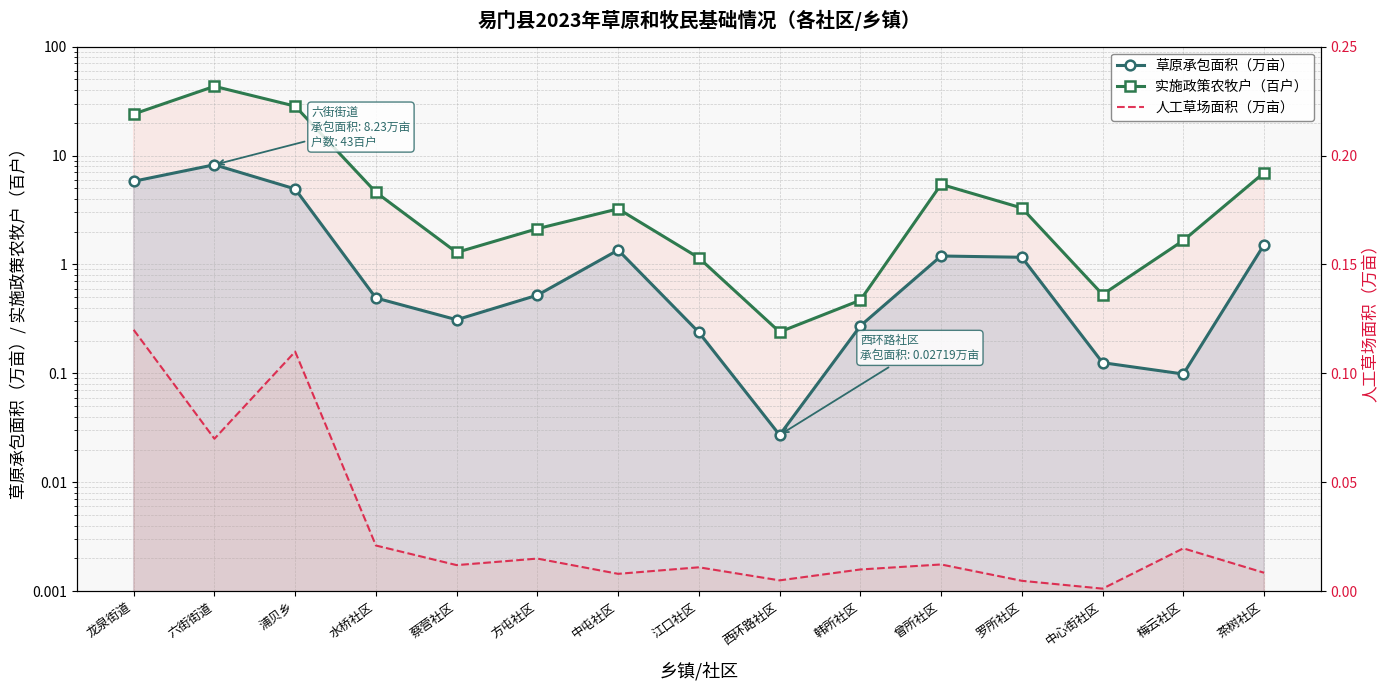

What is the total value across all series at 茶树社区?

8.5